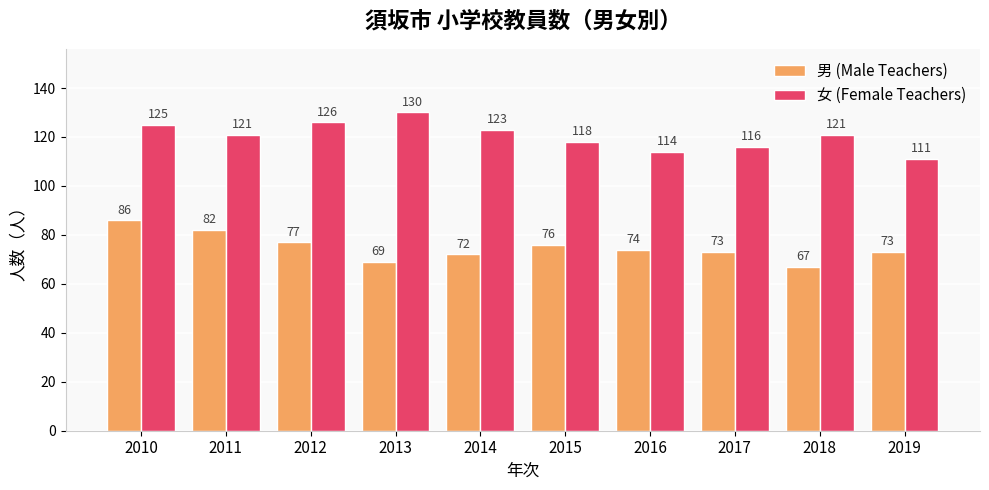

Reading right to left, what are all the values shown in this chart?

男 (Male Teachers): 2019=73	2018=67	2017=73	2016=74	2015=76	2014=72	2013=69	2012=77	2011=82	2010=86
女 (Female Teachers): 2019=111	2018=121	2017=116	2016=114	2015=118	2014=123	2013=130	2012=126	2011=121	2010=125